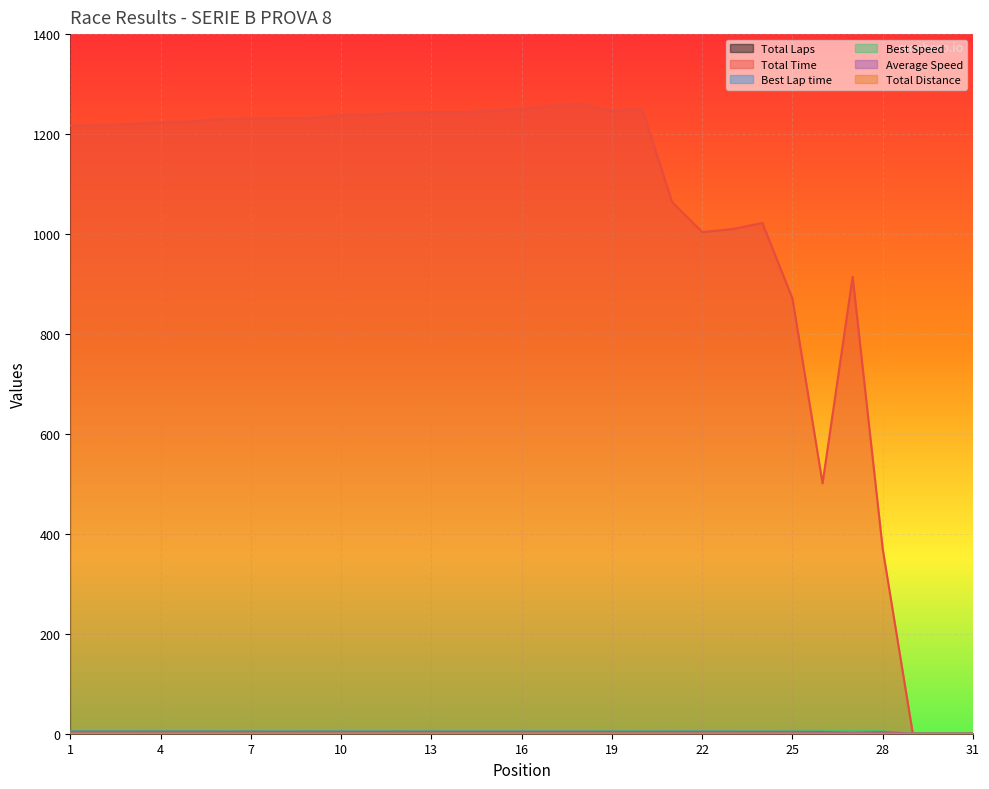

What is the sum of all Total Time values?

31501.7